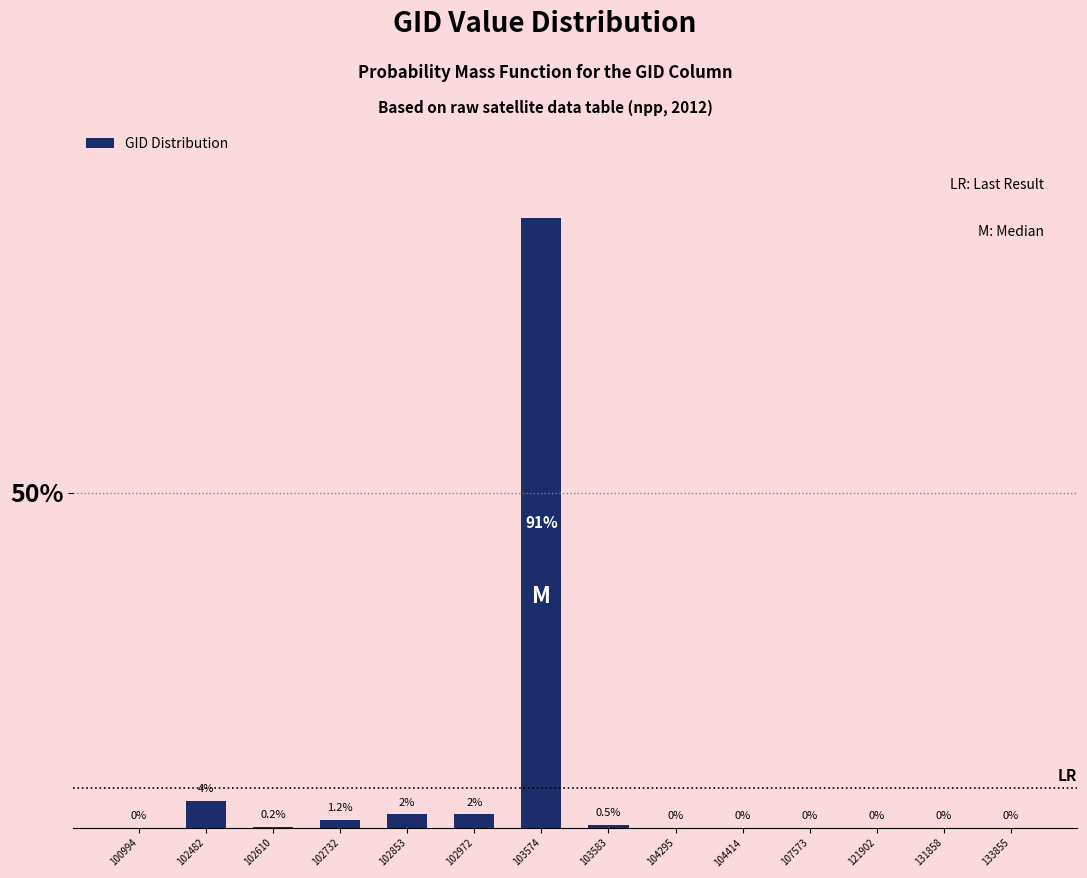

Reading left to right, transcribe all the data shown in this chart.

100994=0.0	102482=4.0	102610=0.2	102732=1.2	102853=2.0	102972=2.0	103574=91.0	103583=0.5	104295=0.0	104414=0.0	107573=0.0	121902=0.0	131858=0.0	133855=0.0